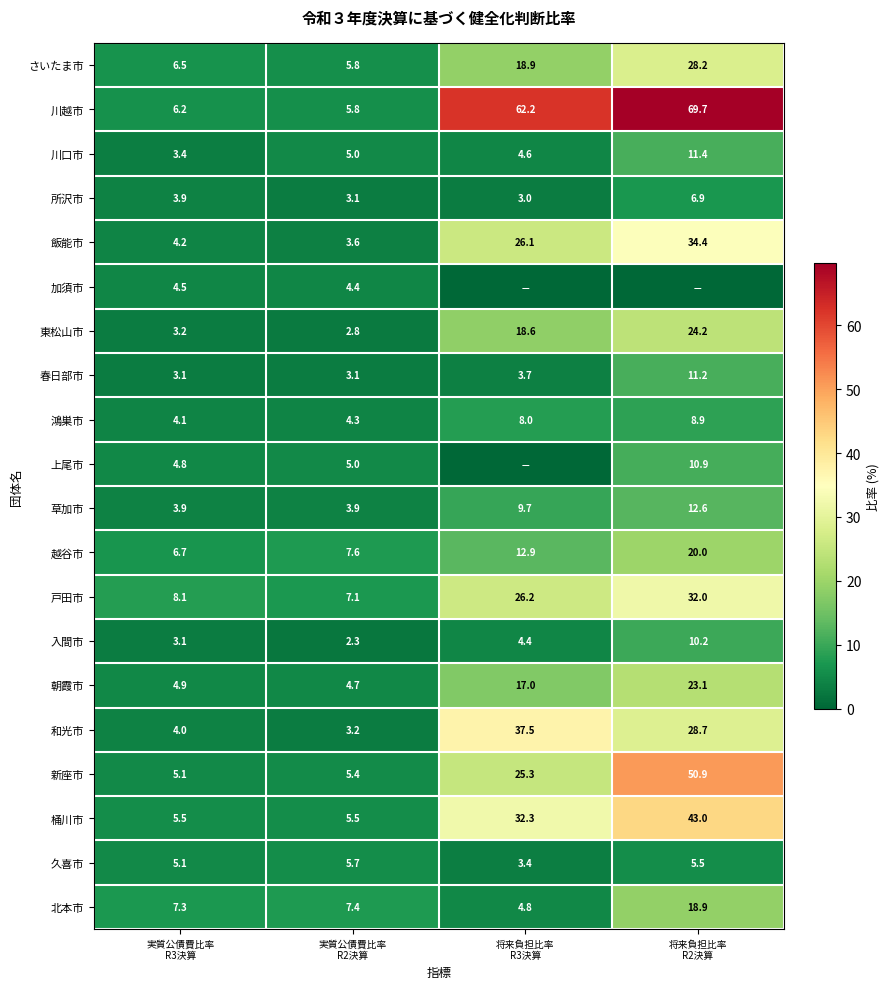

What is the difference between the maximum and minimum values in the 新座市 series?

45.8